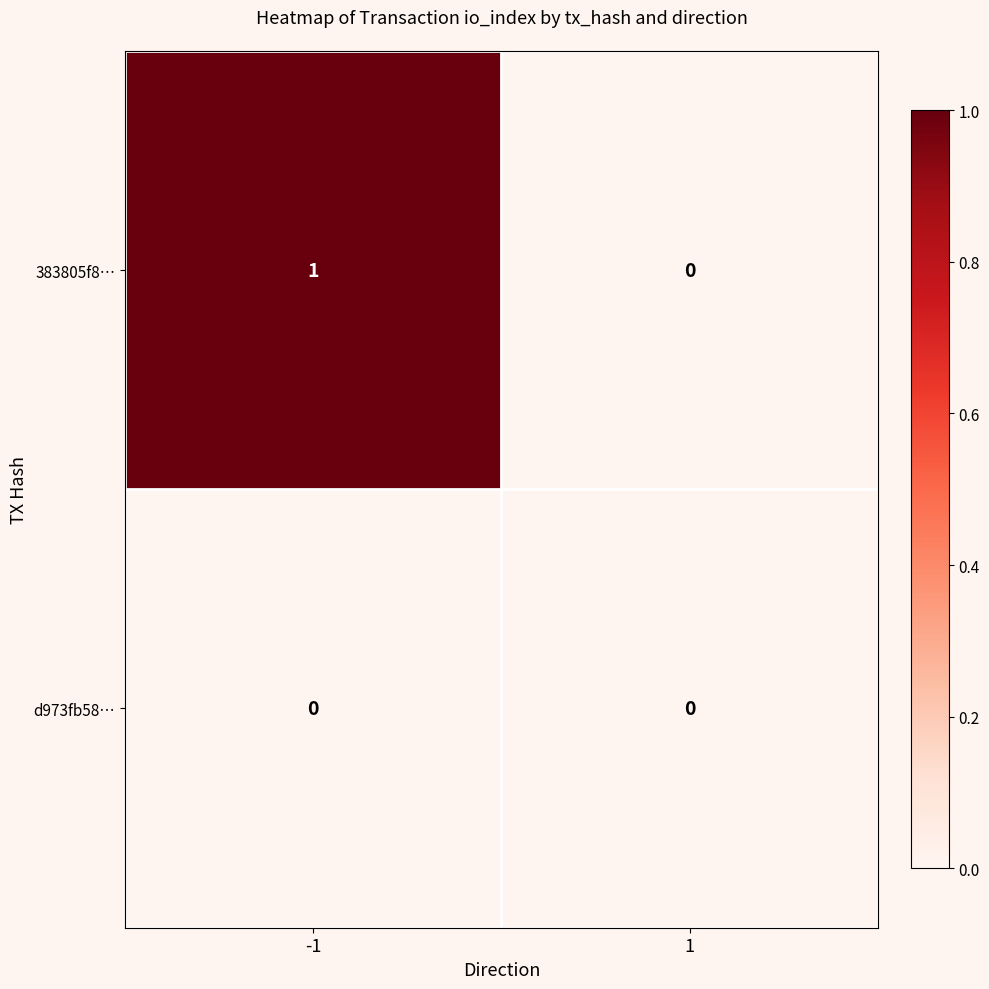

List the series in order of their peak value, lowest first.

d973fb58…, 383805f8…